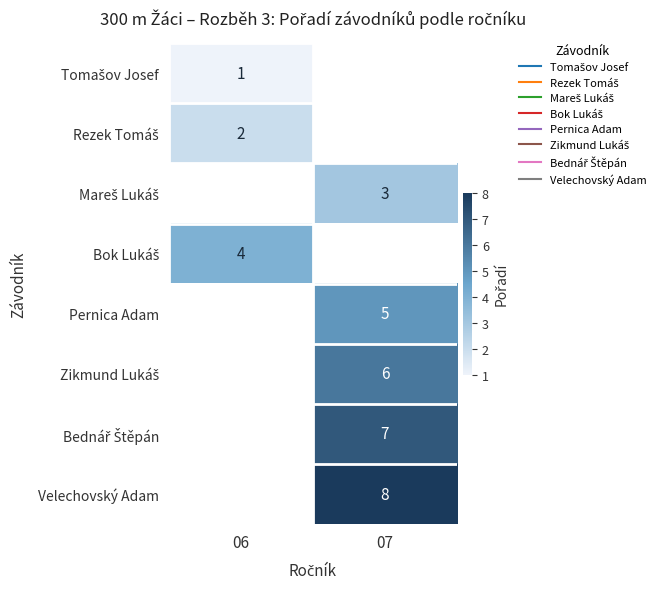

True or false: Tomašov Josef has a value of 1.0 at 06.

True